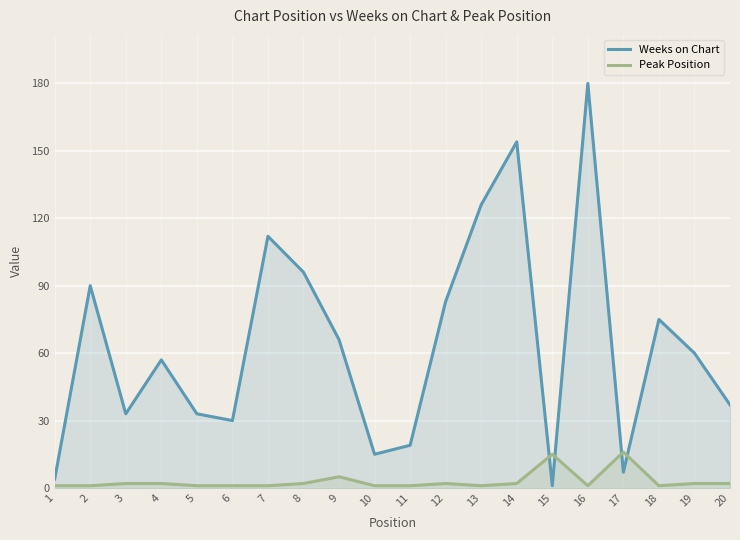

Between 1 and 16, which series saw the biggest shift?

Weeks on Chart